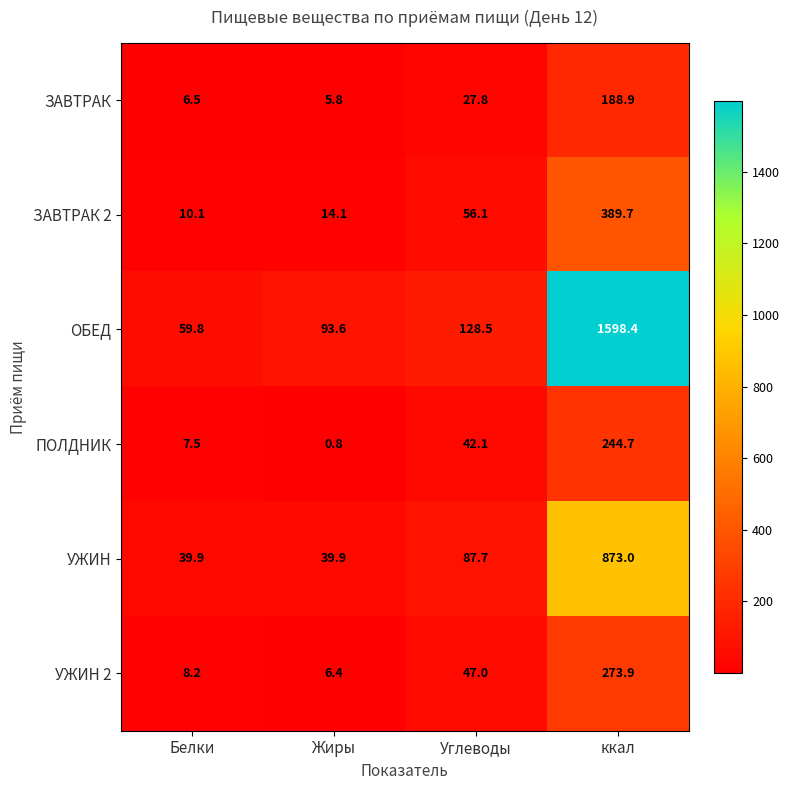

What is the difference between the maximum and minimum values in the ЗАВТРАК series?

183.1